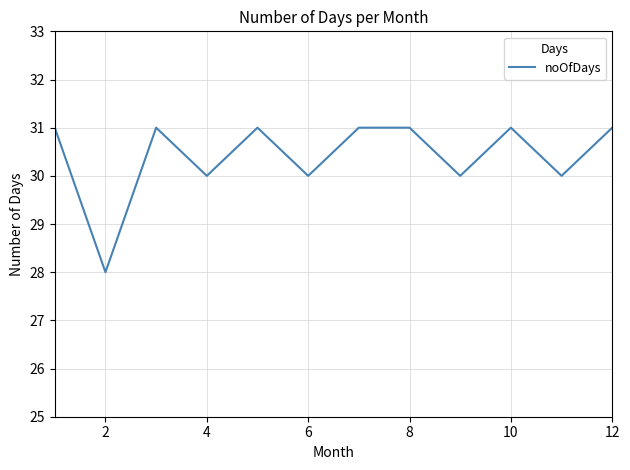

What is the minimum value shown in the chart?

28